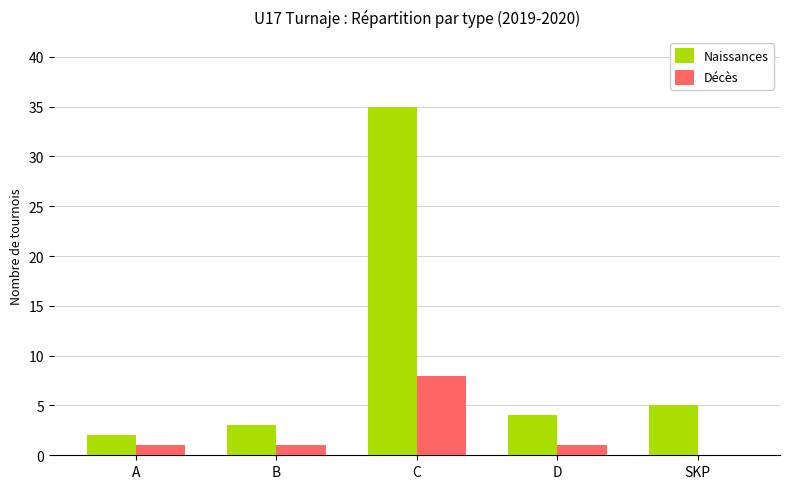

What are all the series names shown in the legend?

Naissances, Décès